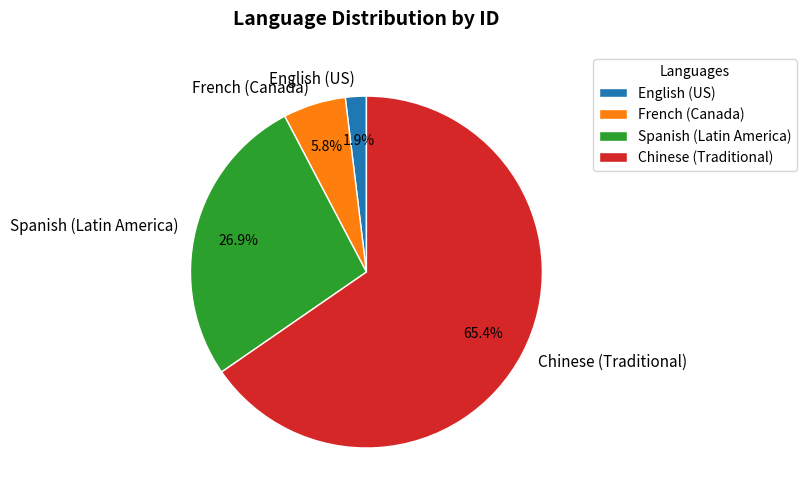

What percentage do Spanish (Latin America) and English (US) together represent?

28.8%